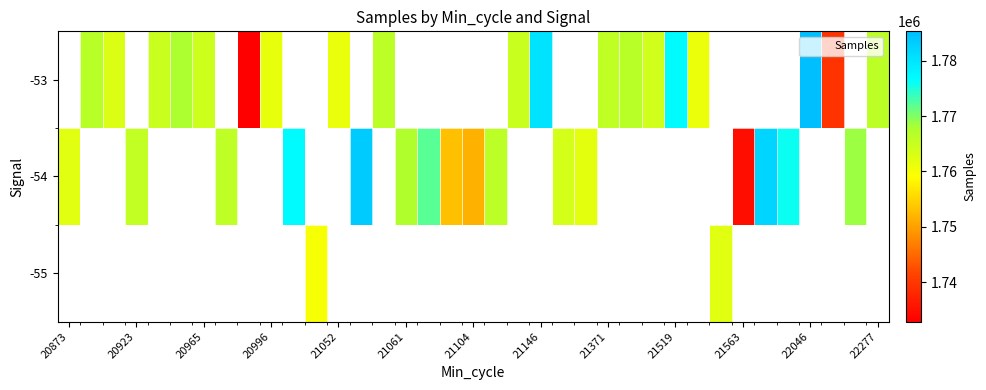

How many distinct data groups are displayed?

3